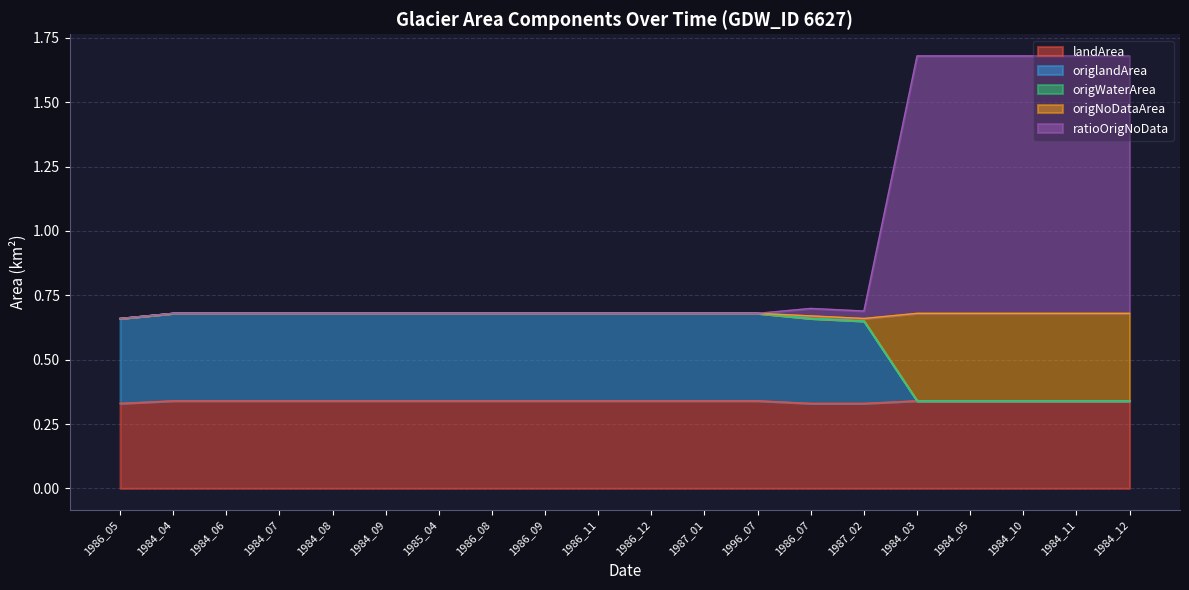

True or false: landArea has a value of 0.2 at 1986_09.

False